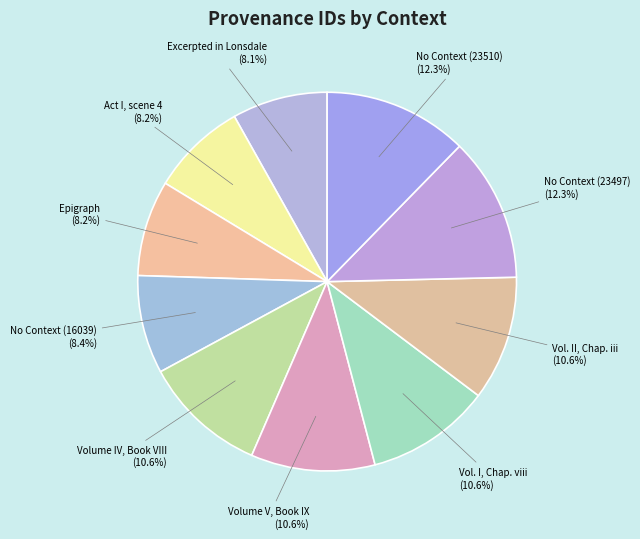

To the nearest percent, what is the combined percentage of No Context (23497) and Vol. II, Chap. iii?

23%